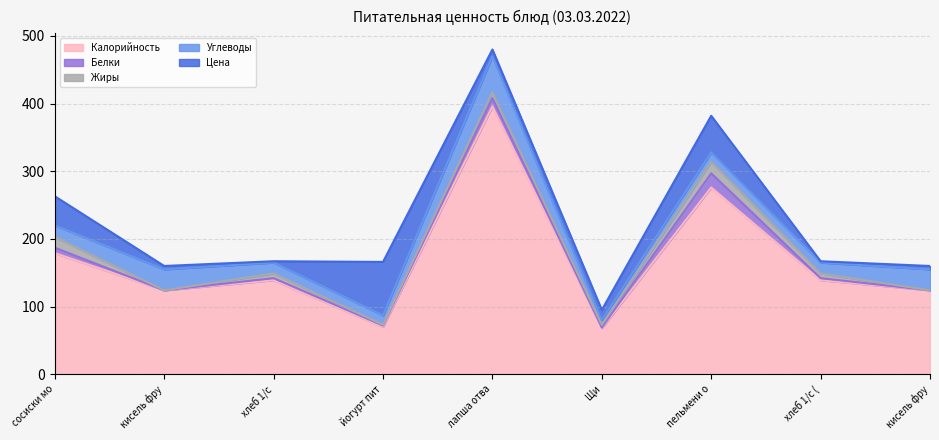

What is the sum of the Жиры values at хлеб 1/с and кисель фруктовый?

7